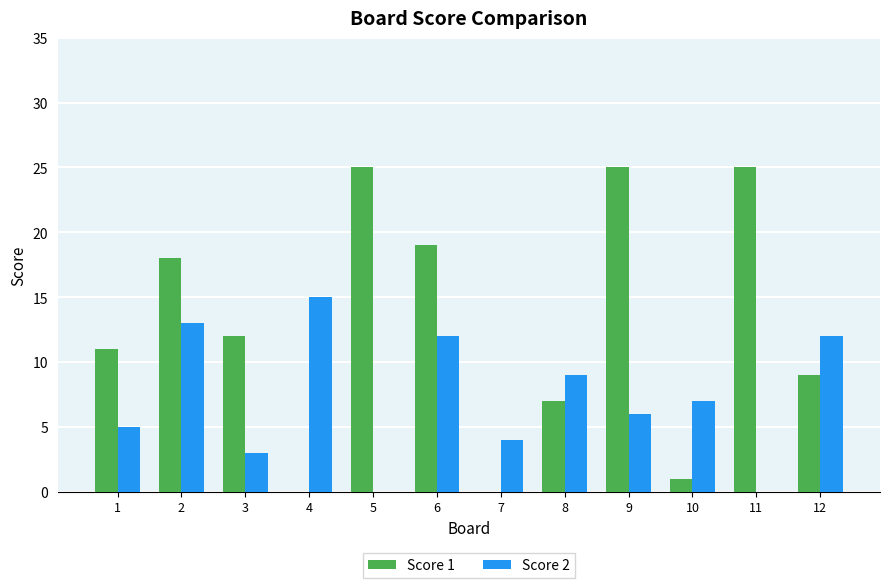

The Score 1 series shows 3 at 1. True or false?

False